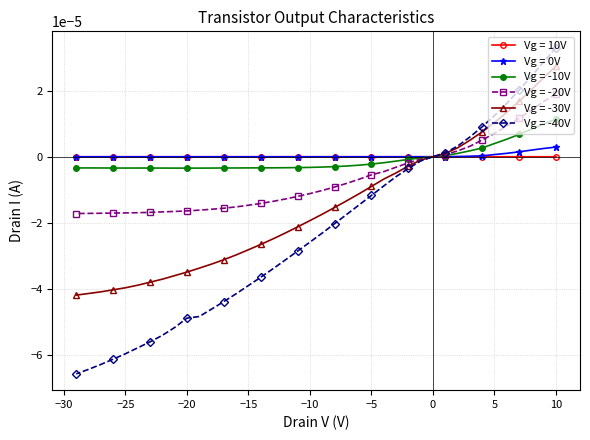

The Vg = 10V series shows -0.0 at −10. True or false?

True